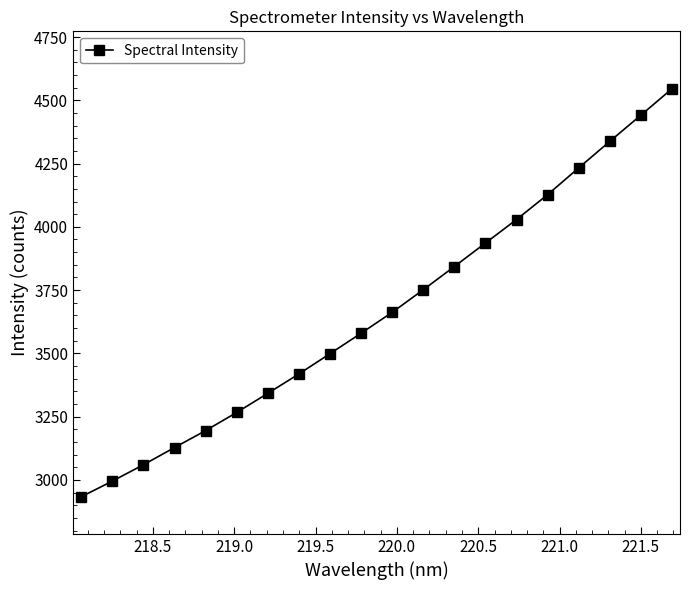

What is the smallest value displayed?

2933.4